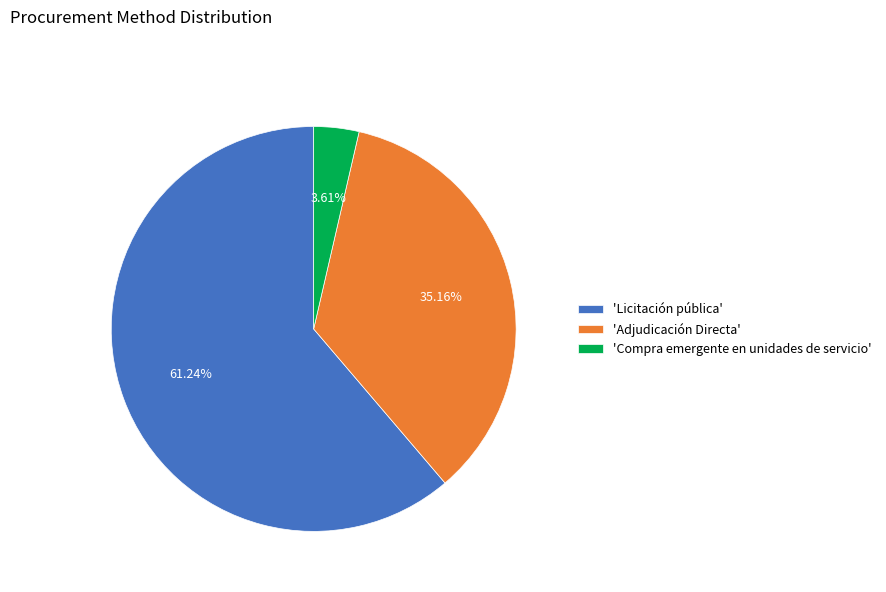

How many segments does this pie chart have?

3